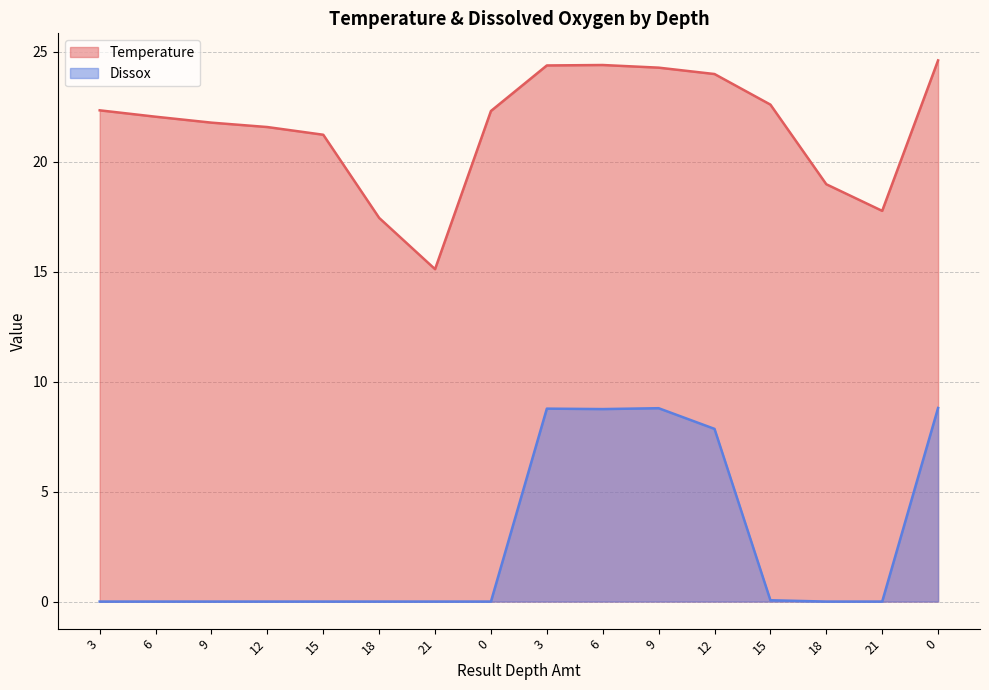

What is the difference between the maximum and minimum values in the Dissox series?

8.8